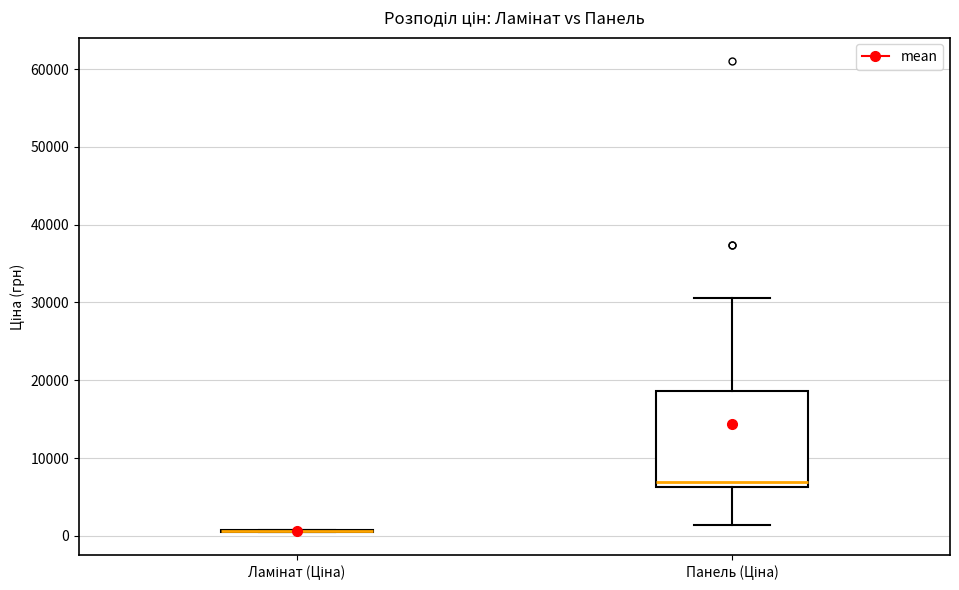

Which box is the tallest, from its lower edge to its upper edge?

Панель (Ціна)